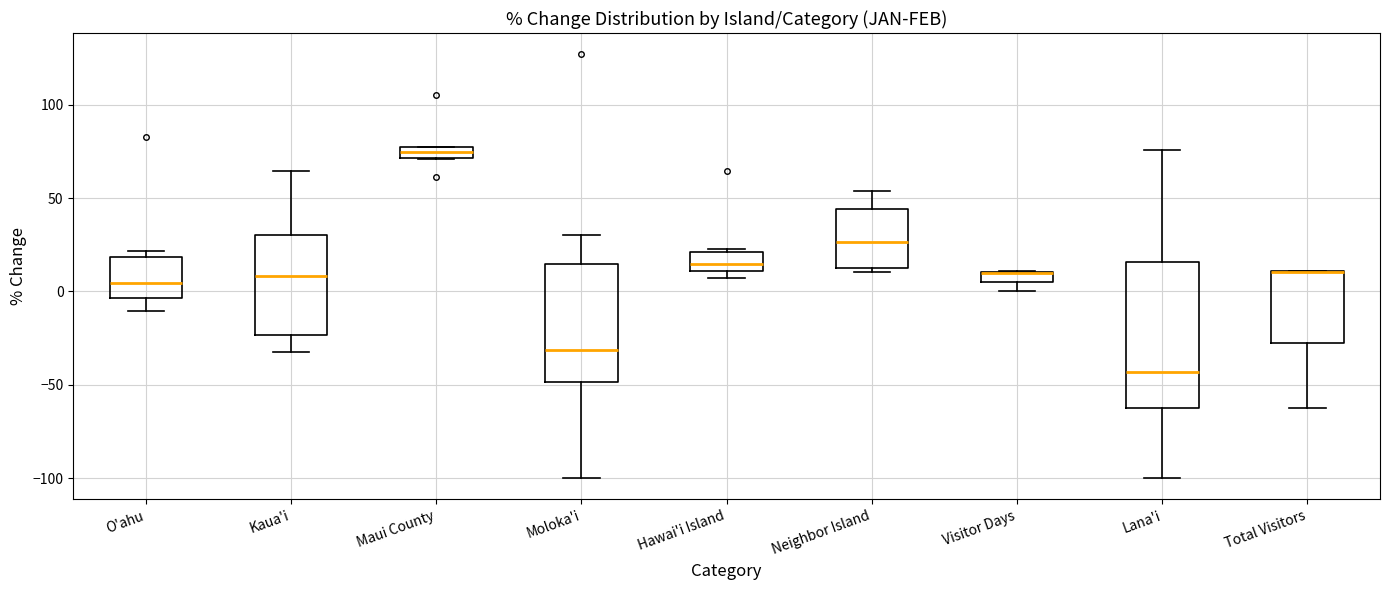

Which box is the tallest, from its lower edge to its upper edge?

Lana'i